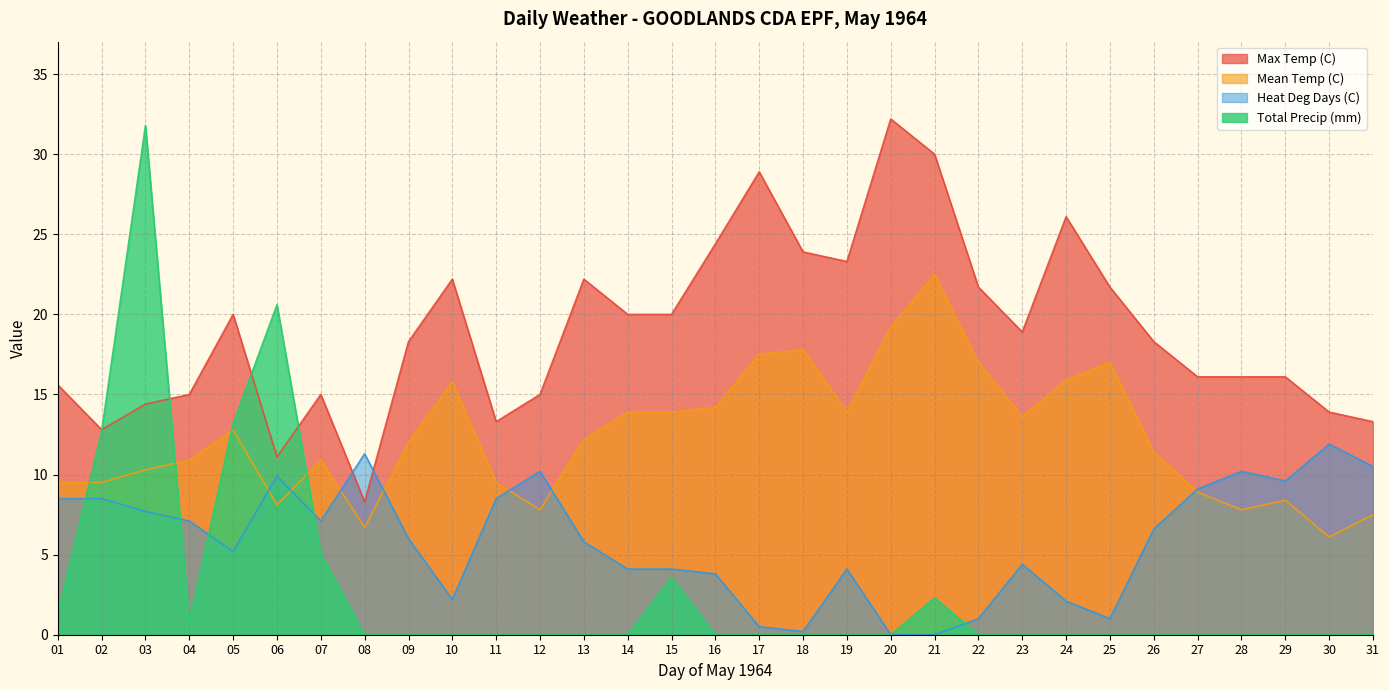

Reading right to left, extract all data points from this chart.

Max Temp (C): 13.3	13.9	16.1	16.1	16.1	18.3	21.7	26.1	18.9	21.7	30.0	32.2	23.3	23.9	28.9	24.4	20.0	20.0	22.2	15.0	13.3	22.2	18.3	8.3	15.0	11.1	20.0	15.0	14.4	12.8	15.6
Mean Temp (C): 7.5	6.1	8.4	7.8	8.9	11.4	17.0	15.9	13.6	17.0	22.5	19.2	13.9	17.8	17.5	14.2	13.9	13.9	12.2	7.8	9.5	15.8	12.0	6.7	10.9	8.1	12.8	10.9	10.3	9.5	9.5
Heat Deg Days (C): 10.5	11.9	9.6	10.2	9.1	6.6	1.0	2.1	4.4	1.0	0.0	0.0	4.1	0.2	0.5	3.8	4.1	4.1	5.8	10.2	8.5	2.2	6.0	11.3	7.1	9.9	5.2	7.1	7.7	8.5	8.5
Total Precip (mm): 0.0	0.0	0.0	0.0	0.0	0.0	0.0	0.0	0.0	0.0	2.3	0.0	0.0	0.0	0.0	0.0	3.6	0.0	0.0	0.0	0.0	0.0	0.0	0.0	5.1	20.6	13.2	0.8	31.8	12.7	1.3